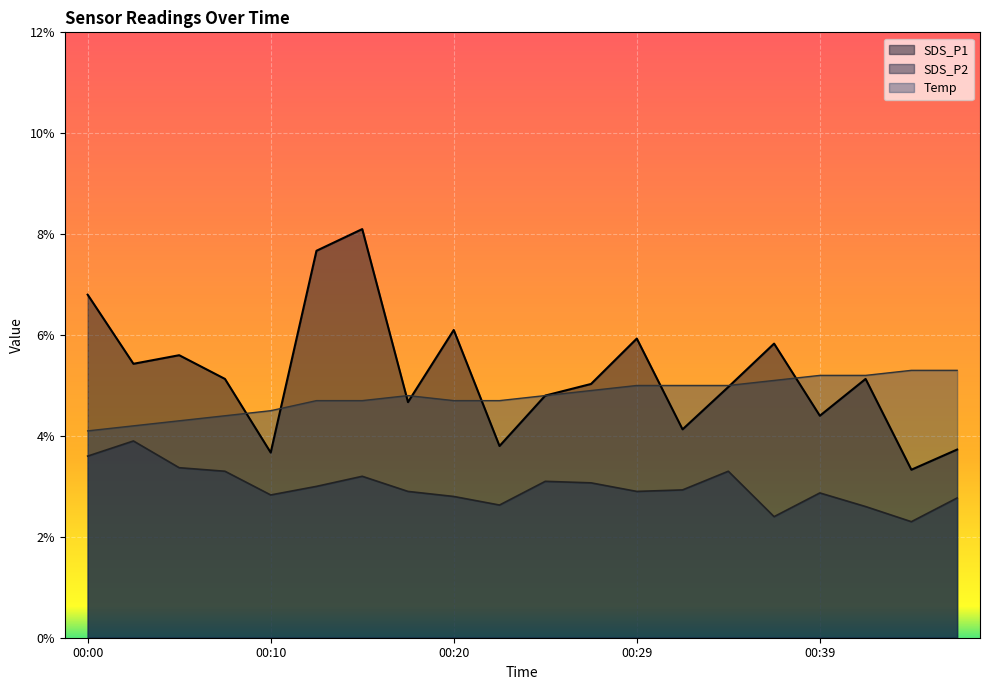

At which category is the sum across all series the highest?

00:15